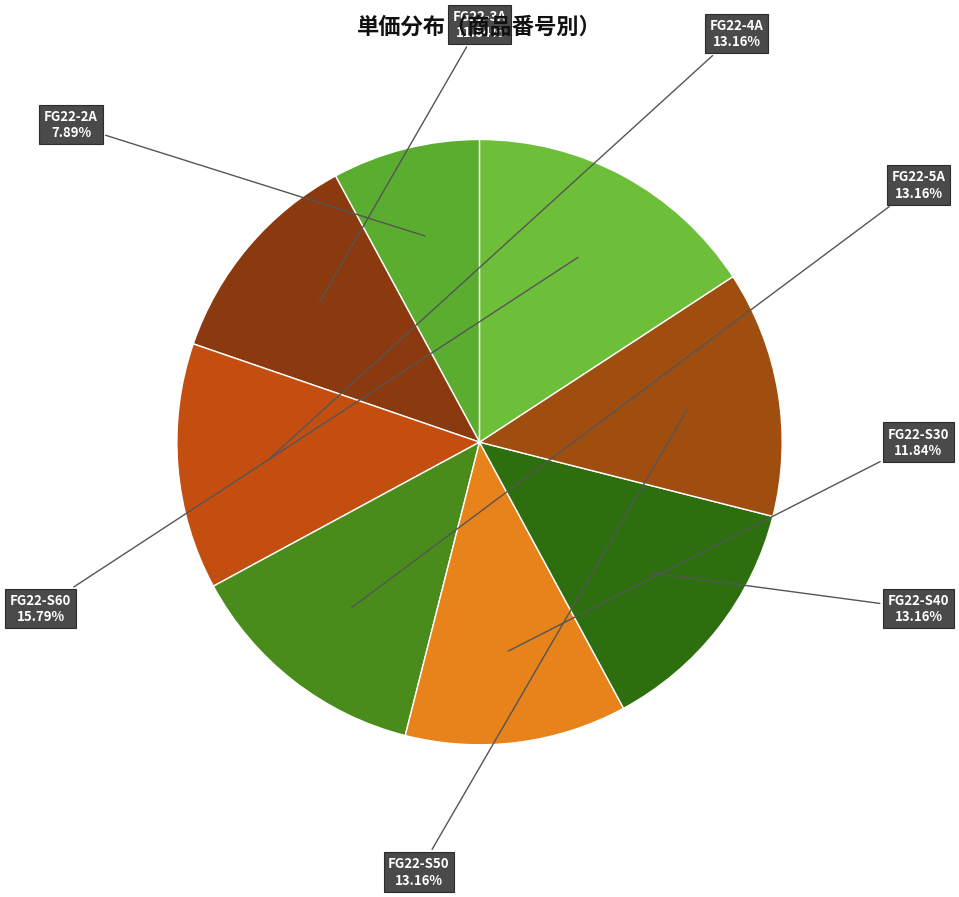

How many segments does this pie chart have?

8